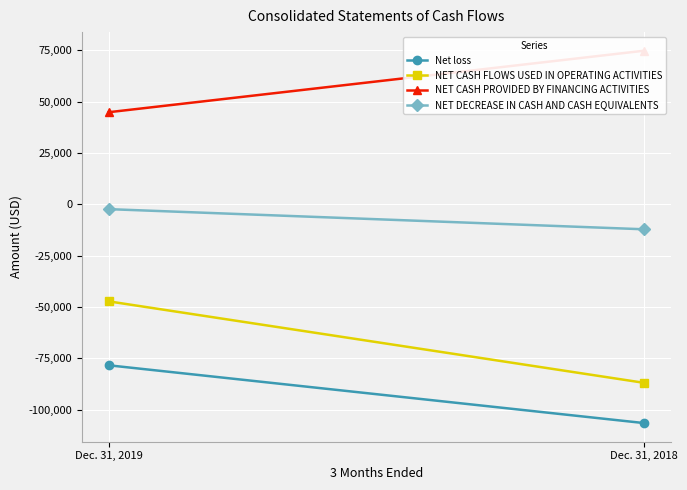

What is the smallest value displayed?

-106494